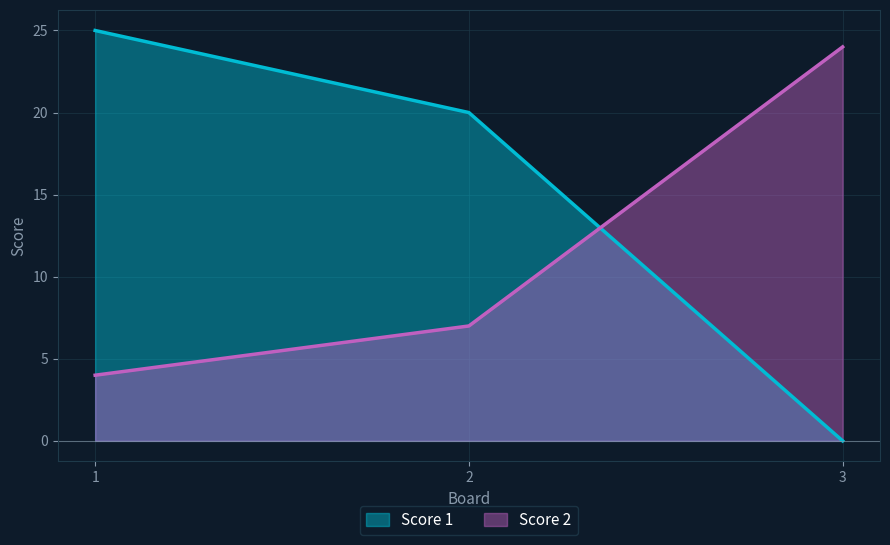

At which label does Score 1 first exceed 20?

1